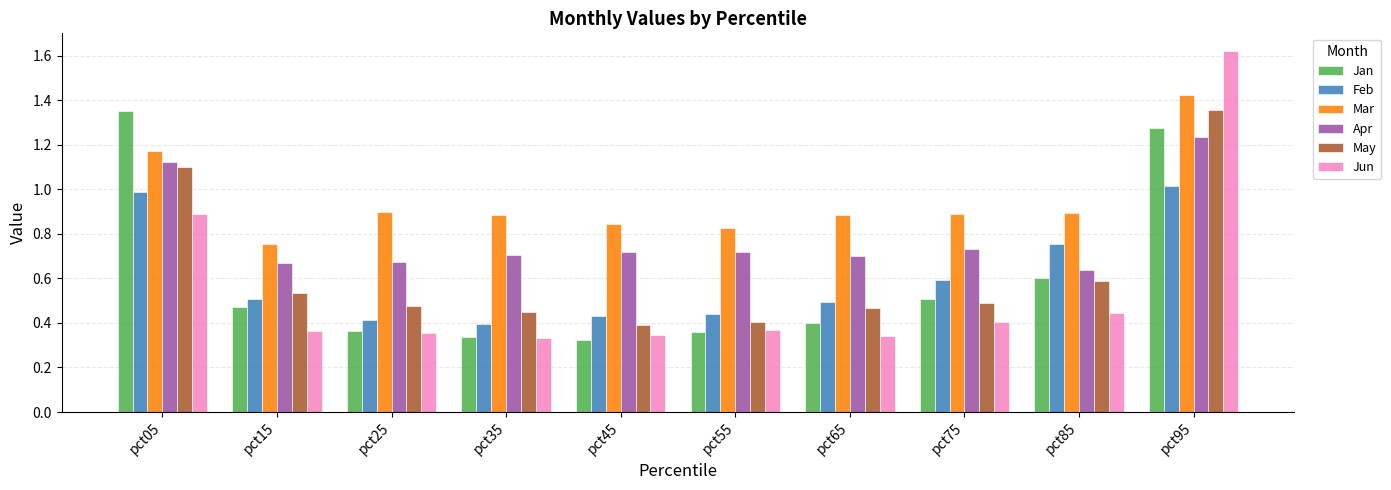

What is the sum of all May values?

6.3